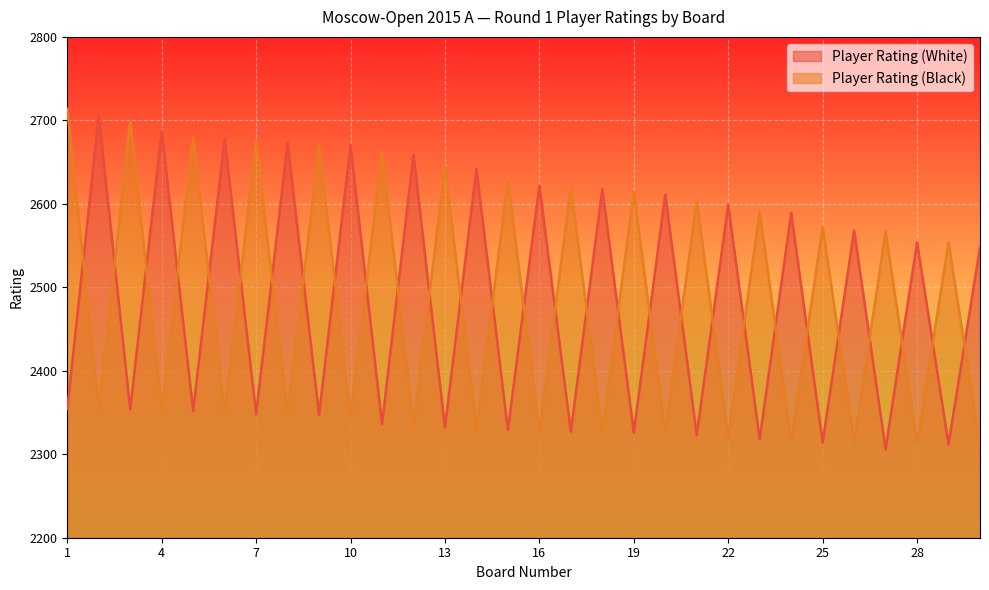

Reading left to right, extract all data points from this chart.

Player Rating (White): 1=2354	2=2706	3=2354	4=2687	5=2352	6=2678	7=2348	8=2673	9=2347	10=2670	11=2336	12=2659	13=2332	14=2642	15=2329	16=2622	17=2327	18=2618	19=2326	20=2611	21=2323	22=2599	23=2318	24=2589	25=2314	26=2568	27=2306	28=2554	29=2312	30=2548
Player Rating (Black): 1=2714	2=2354	3=2700	4=2352	5=2679	6=2349	7=2675	8=2348	9=2670	10=2345	11=2663	12=2334	13=2645	14=2330	15=2629	16=2327	17=2620	18=2326	19=2615	20=2325	21=2604	22=2320	23=2591	24=2315	25=2573	26=2314	27=2567	28=2313	29=2554	30=2310